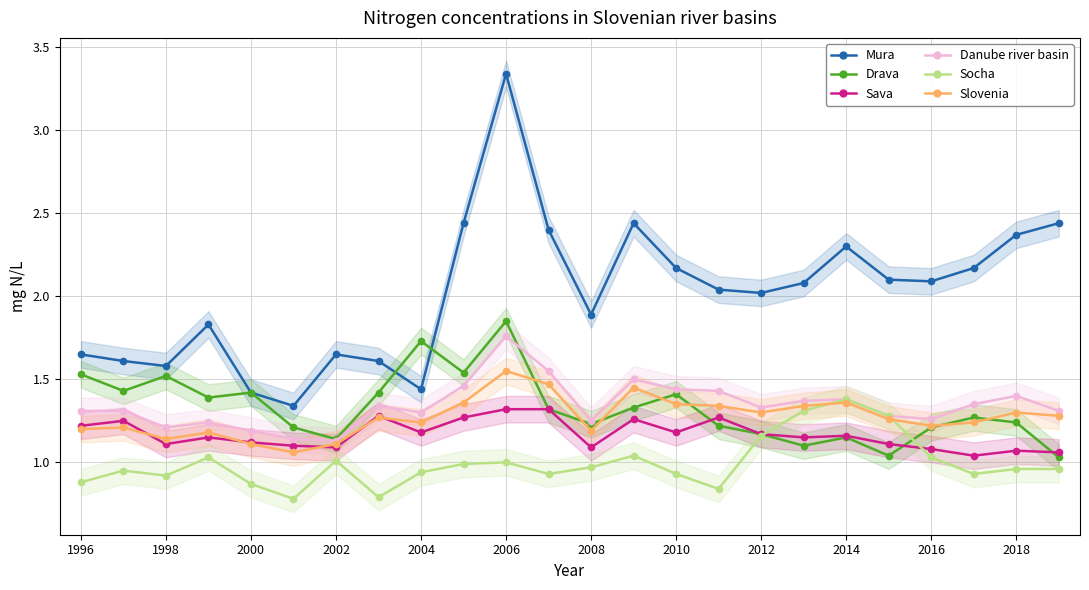

What is the difference between the maximum and minimum values in the Sava series?

0.3